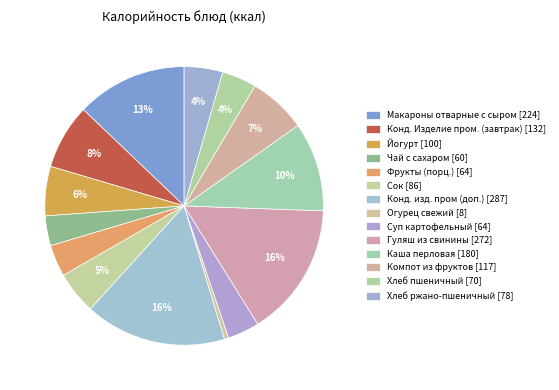

To the nearest percent, what is the average slice percentage?

7%